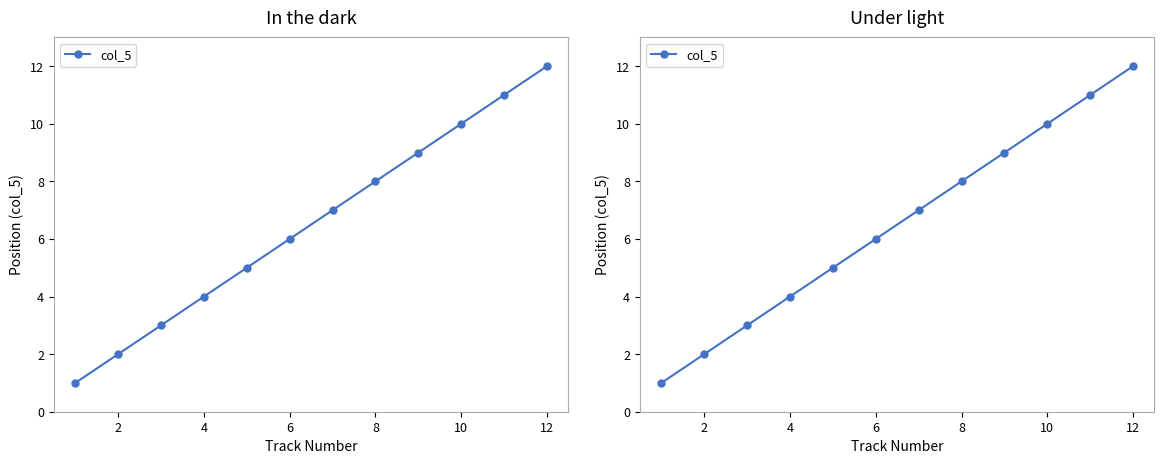

The chart shows a value of 3 at 6. True or false?

False